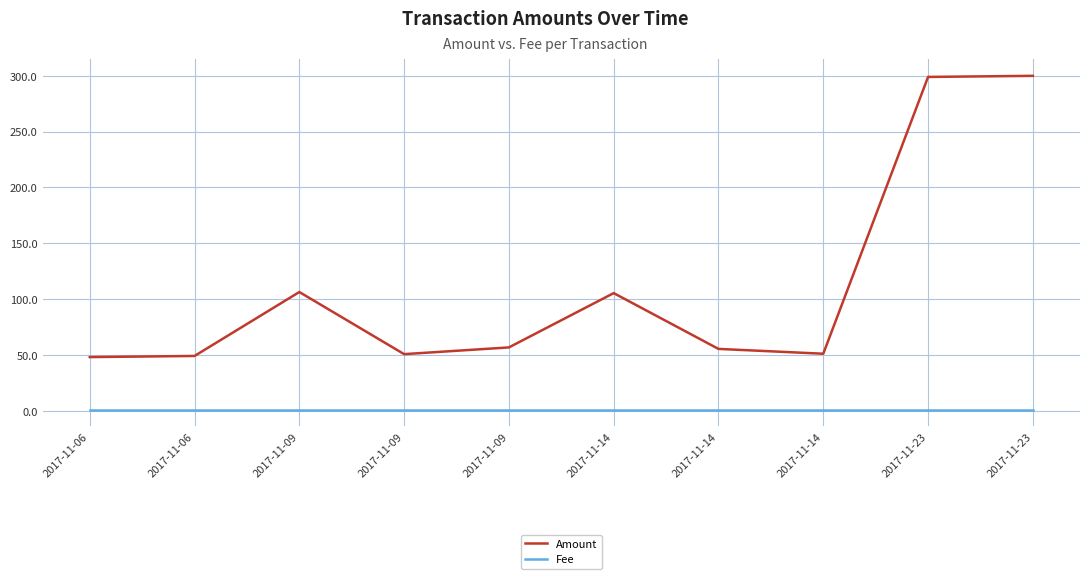

How many lines are shown in the chart?

2